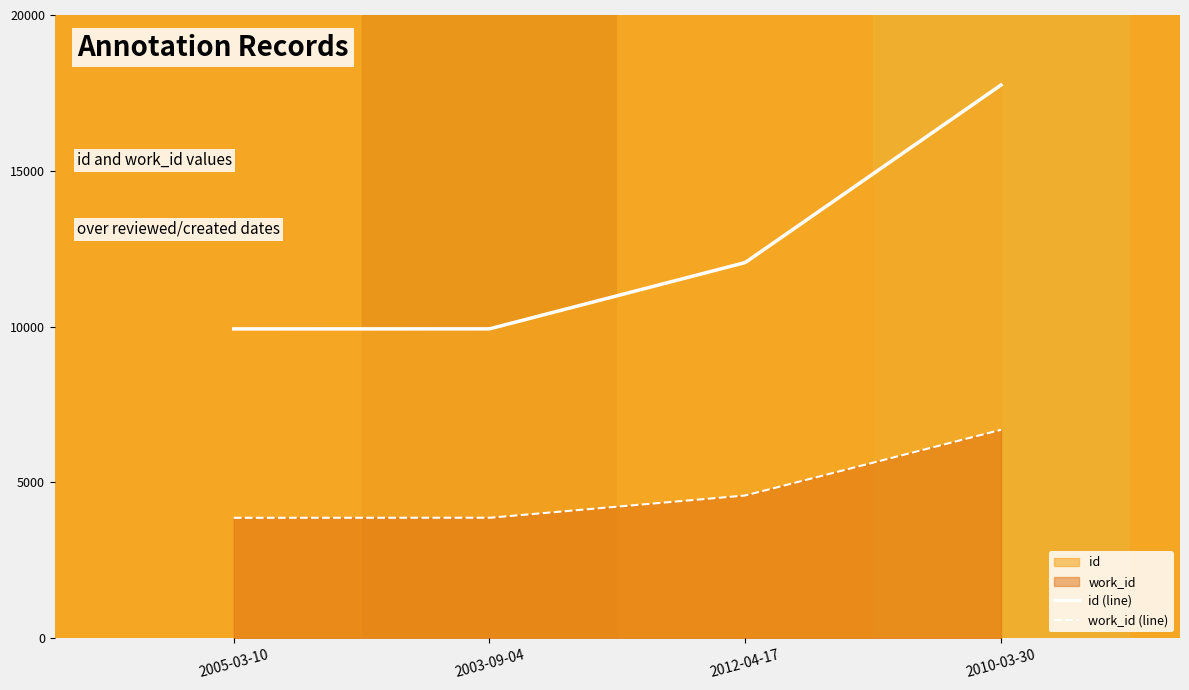

Is the value of id at 2003-09-04 greater than the value of work_id at 2003-09-04?

Yes